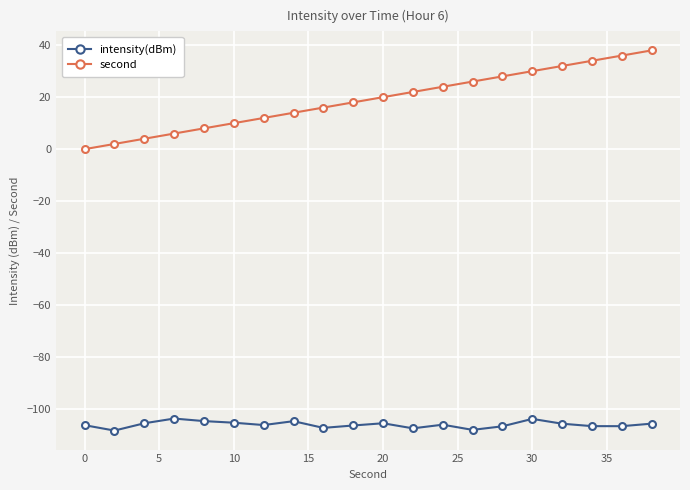

Which series has the largest range (max minus min)?

second